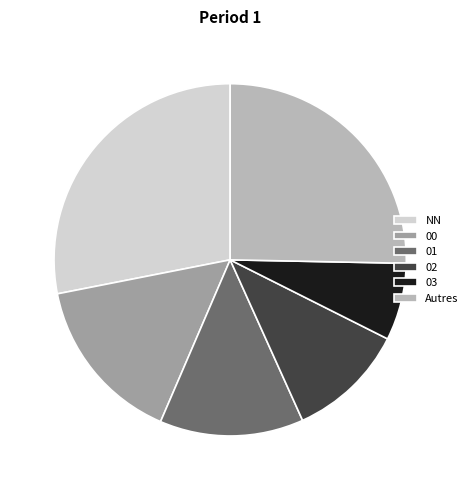

Is the sum of 03 and 01 greater than half?

No